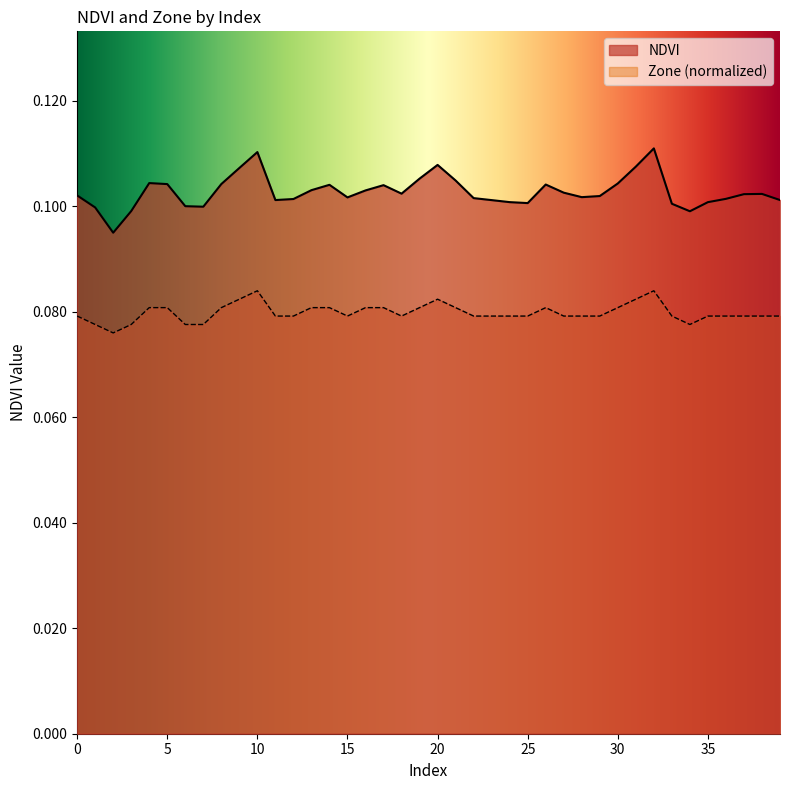

Reading left to right, transcribe all the data shown in this chart.

NDVI: 0.1	0.1	0.1	0.1	0.1	0.1	0.1	0.1	0.1	0.1	0.1	0.1	0.1	0.1	0.1	0.1	0.1	0.1	0.1	0.1	0.1	0.1	0.1	0.1	0.1	0.1	0.1	0.1	0.1	0.1	0.1	0.1	0.1	0.1	0.1	0.1	0.1	0.1	0.1	0.1
Zone: 0.1	0.1	0.1	0.1	0.1	0.1	0.1	0.1	0.1	0.1	0.1	0.1	0.1	0.1	0.1	0.1	0.1	0.1	0.1	0.1	0.1	0.1	0.1	0.1	0.1	0.1	0.1	0.1	0.1	0.1	0.1	0.1	0.1	0.1	0.1	0.1	0.1	0.1	0.1	0.1